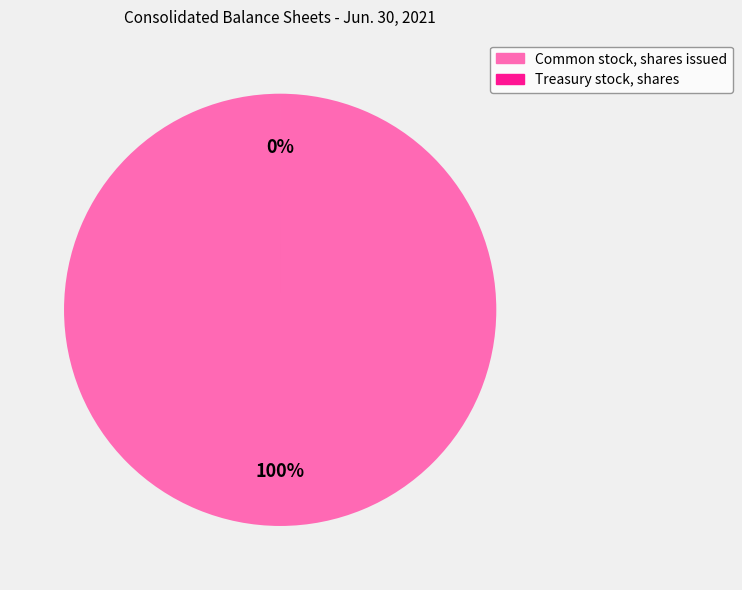

Is it true that Treasury stock, shares is 5% of the pie?

False